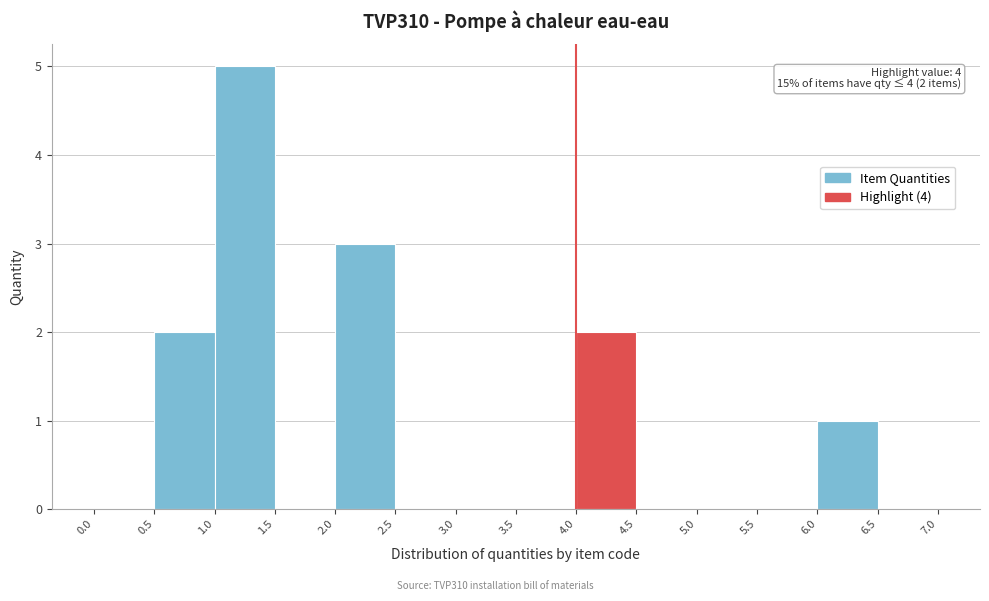

Which range on the x-axis has the tallest bar?

1.0 to 1.5